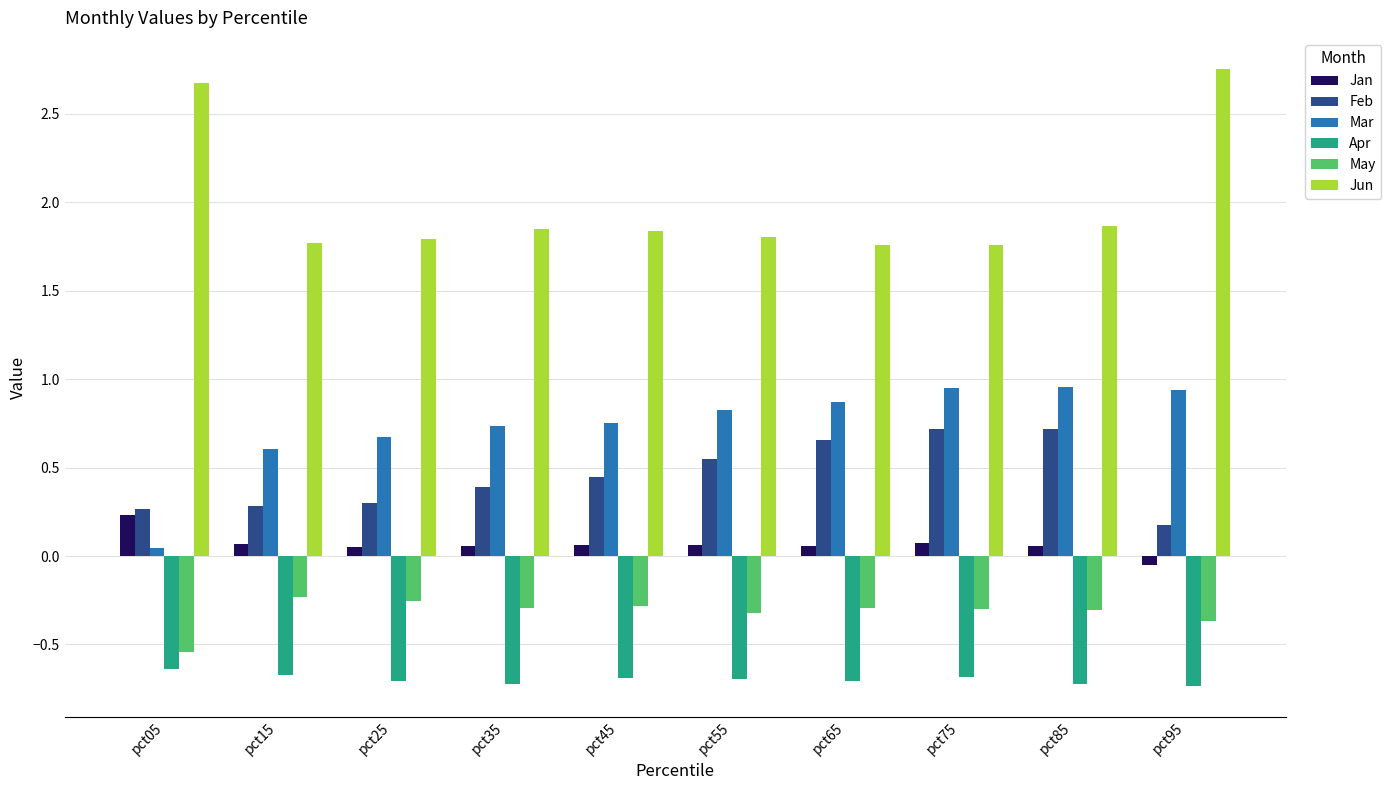

What is the average value of the Apr series?

-0.7